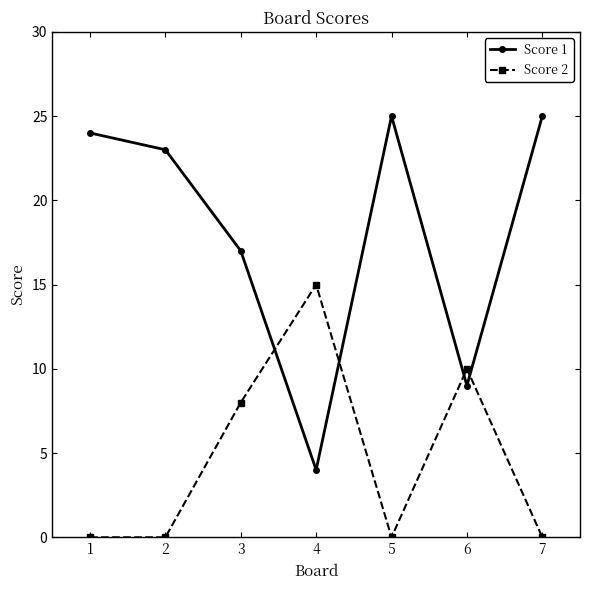

At 7, list the series in order from smallest to largest.

Score 2, Score 1